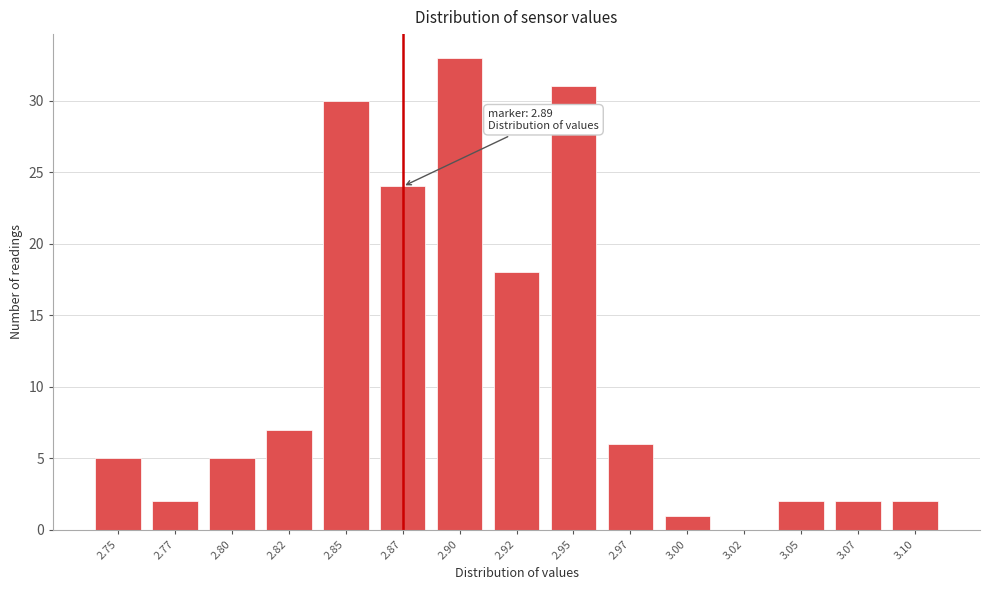

Reading right to left, what are all the values shown in this chart?

3.10=2	3.07=2	3.05=2	3.02=0	3.00=1	2.97=6	2.95=31	2.92=18	2.90=33	2.87=24	2.85=30	2.82=7	2.80=5	2.77=2	2.75=5